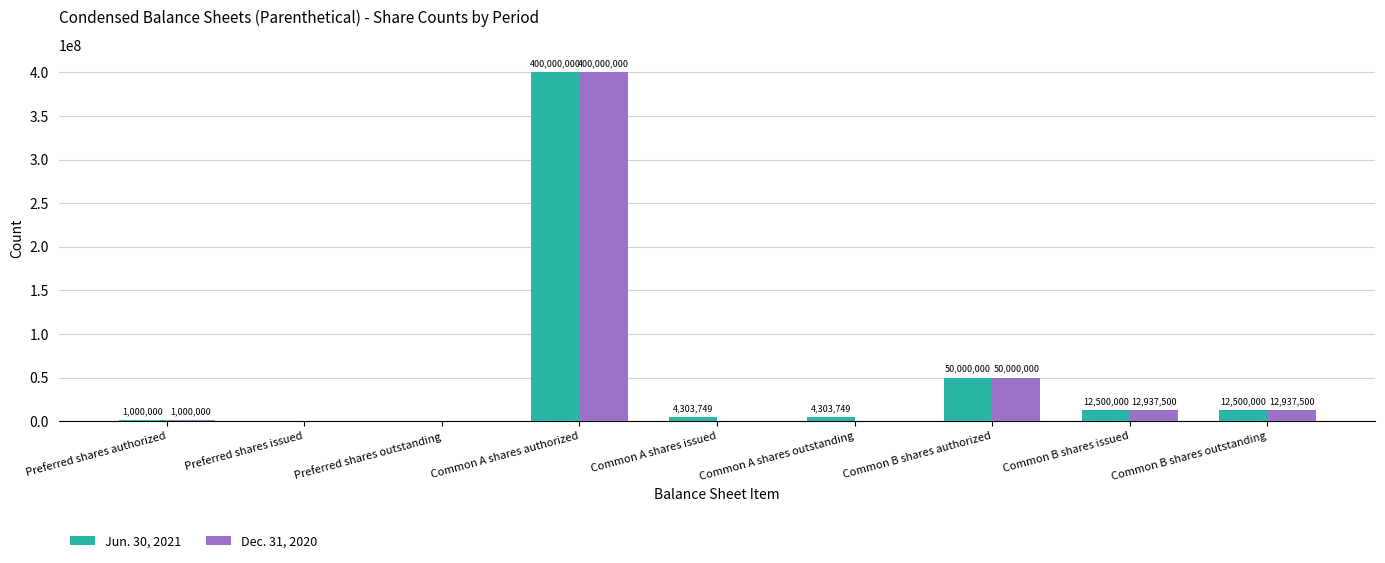

What is the sum of all Dec. 31, 2020 values?

476875000